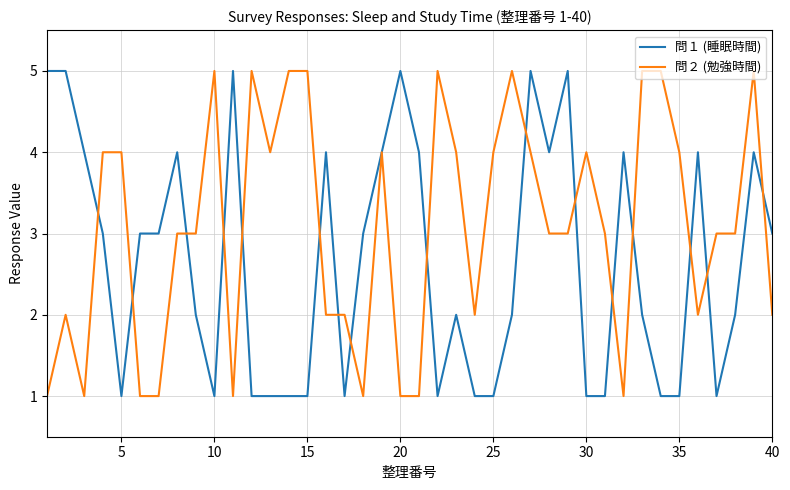

After their last crossing, which series has the higher values: 問１ (睡眠時間) or 問２ (勉強時間)?

問１ (睡眠時間)